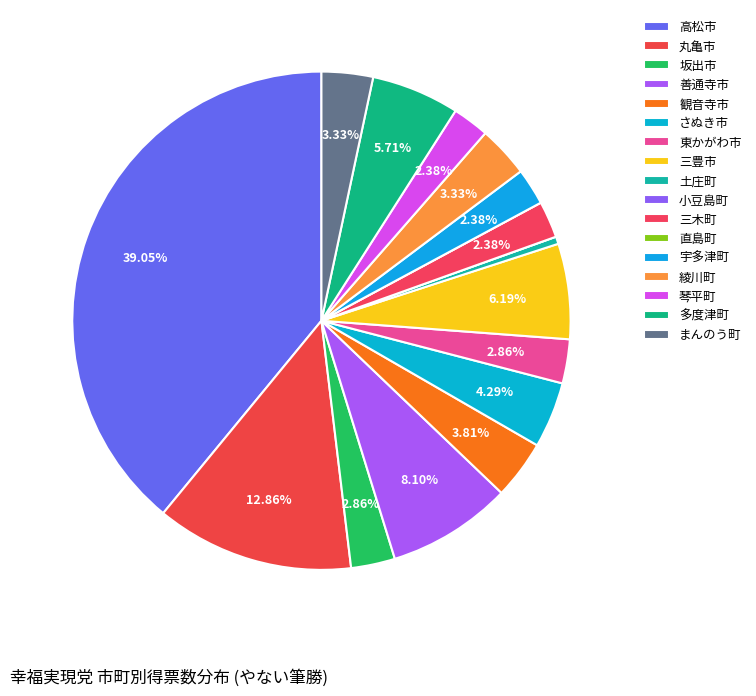

The 小豆島町 slice represents 1% of the pie. True or false?

False